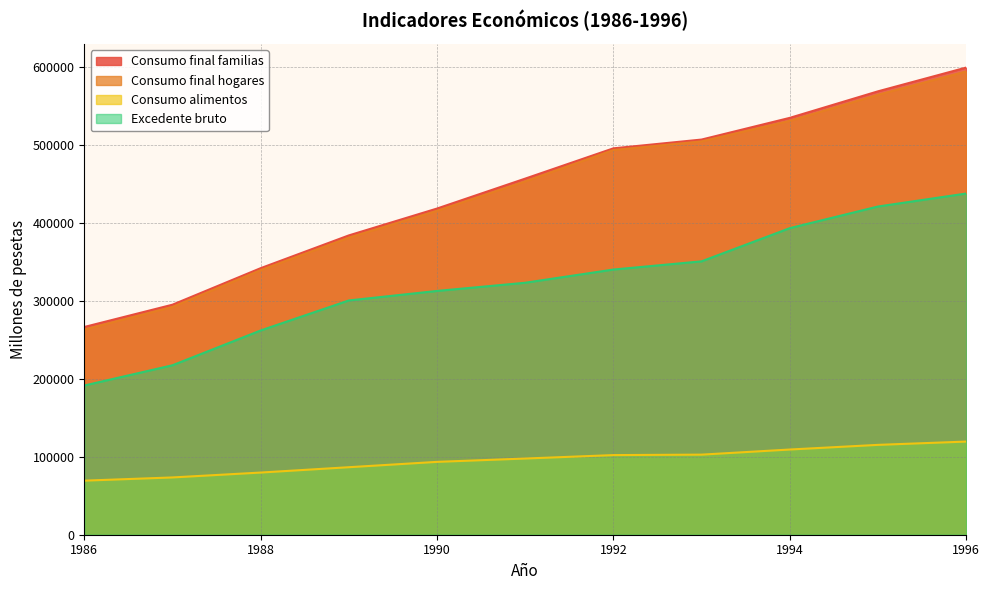

The Consumo final familias series shows 598708 at 1996. True or false?

True